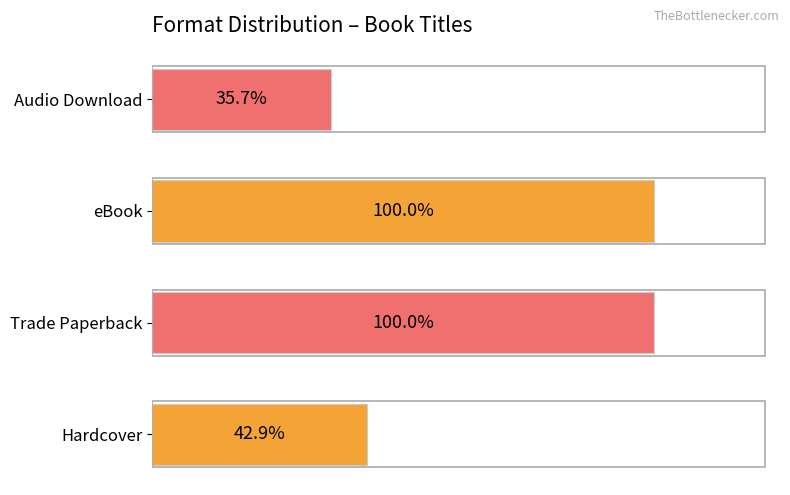

Does the chart contain any negative values?

No